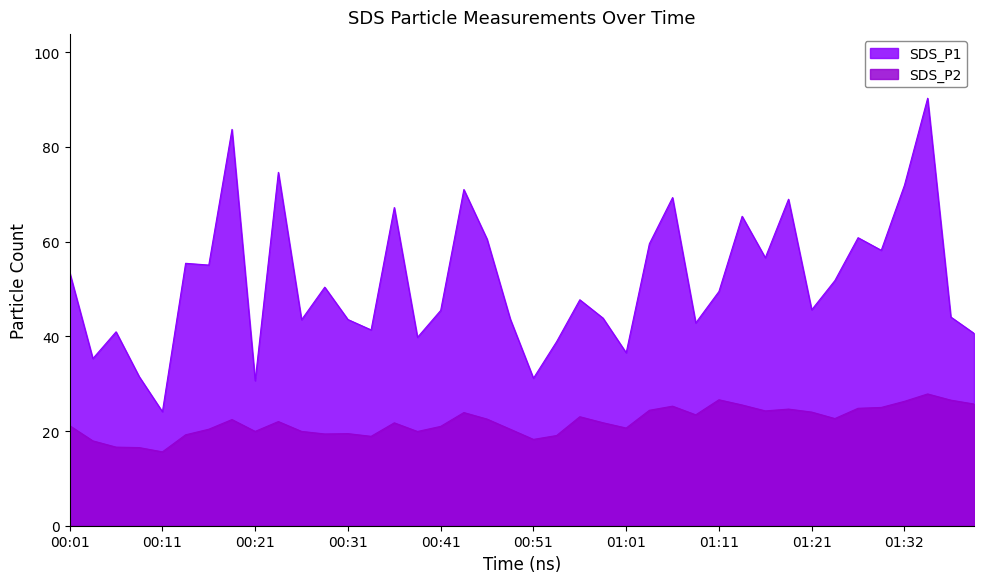

List the series in order of their overall mean, highest first.

SDS_P1, SDS_P2